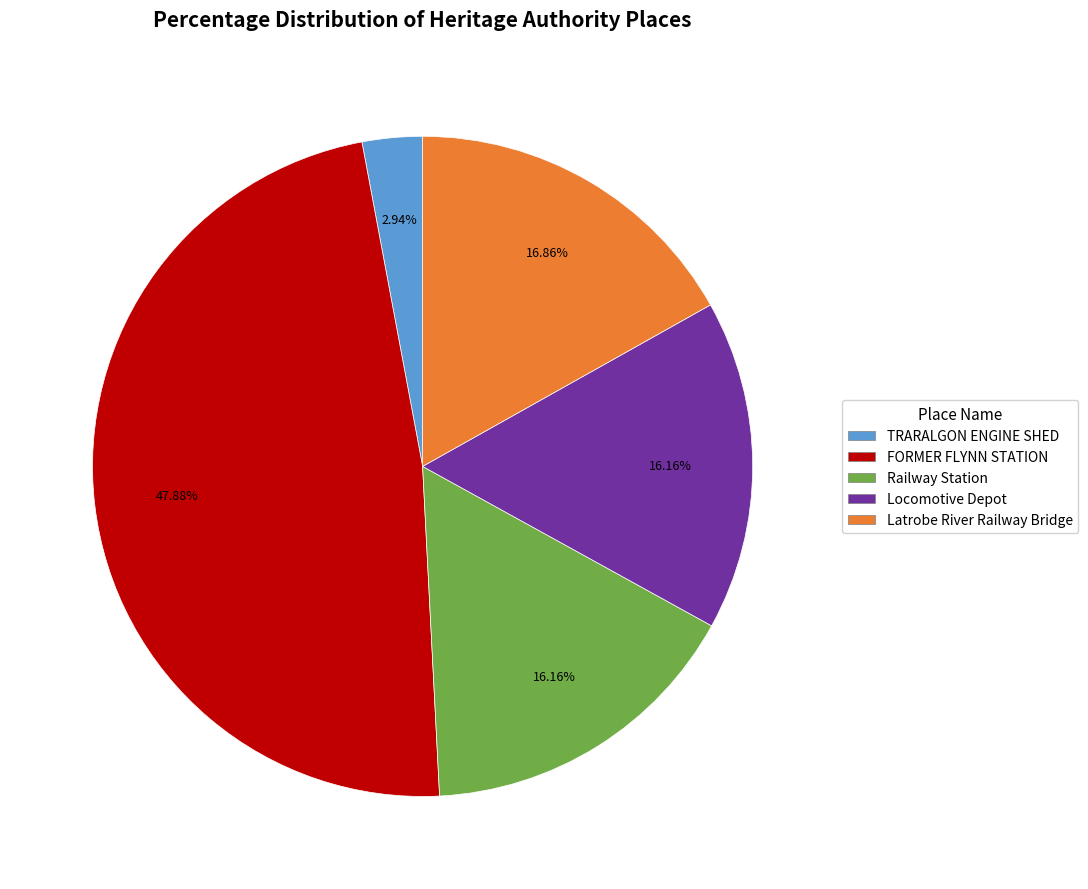

To the nearest percent, what is the average slice percentage?

20%